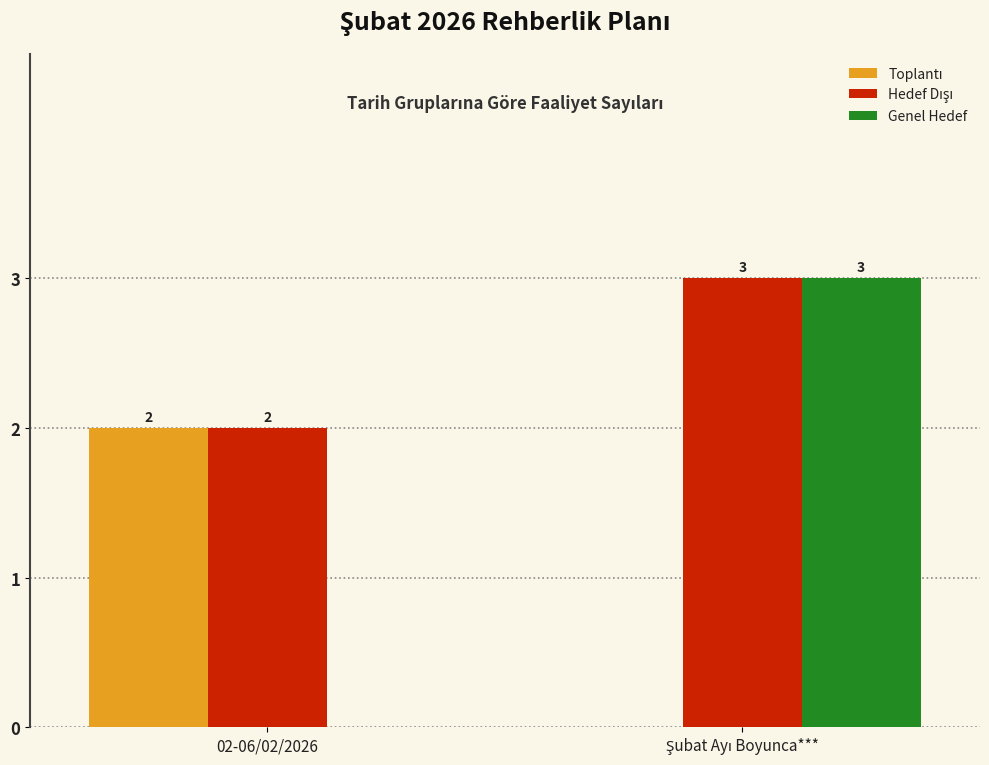

At which label is Genel Hedef closest to 1?

02-06/02/2026